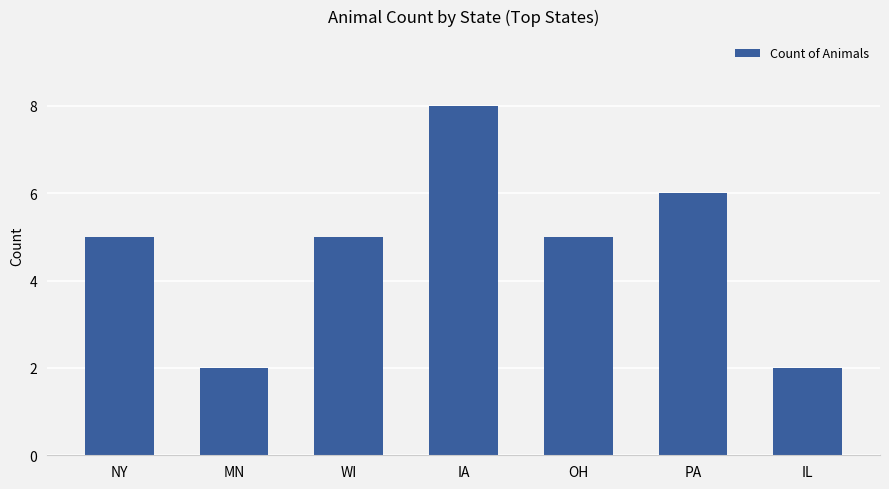

Which category has the highest value across all series?

IA